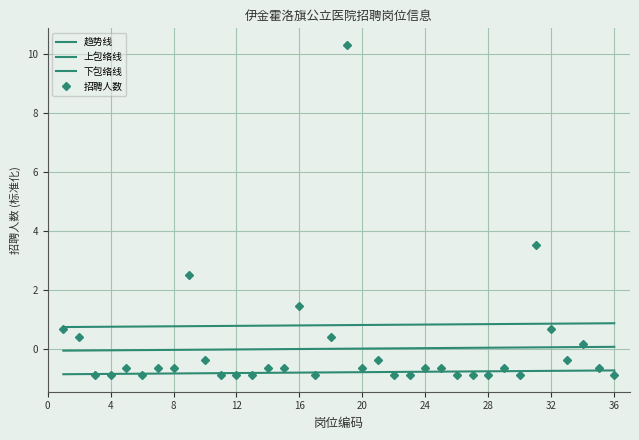

What is the value of the 10th point from the left?

-0.4